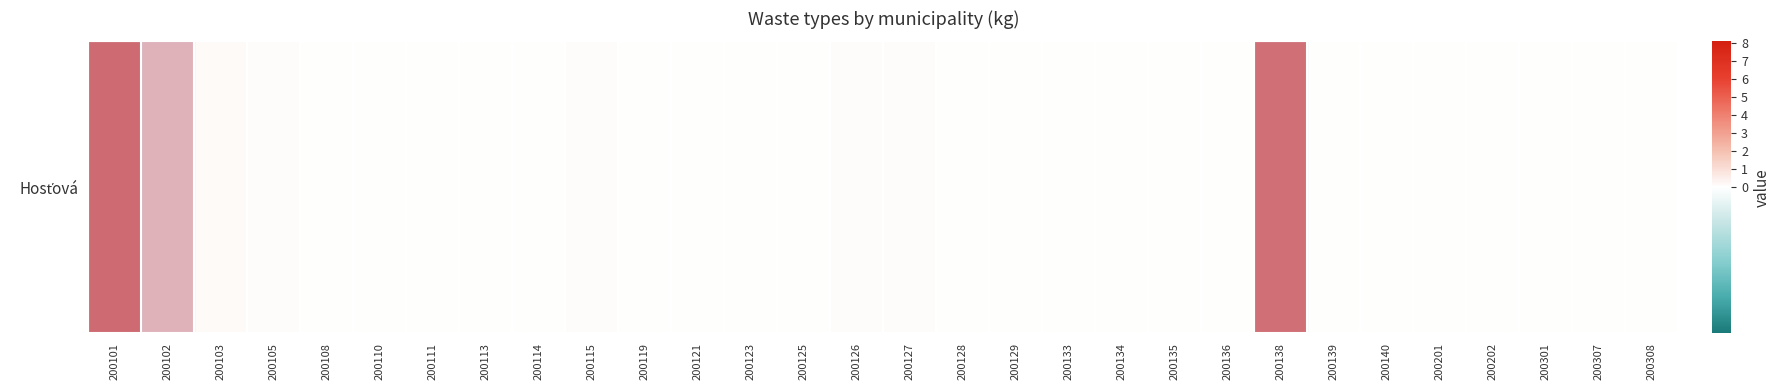

What is the change in value from 200138 to 200301?

-7.4